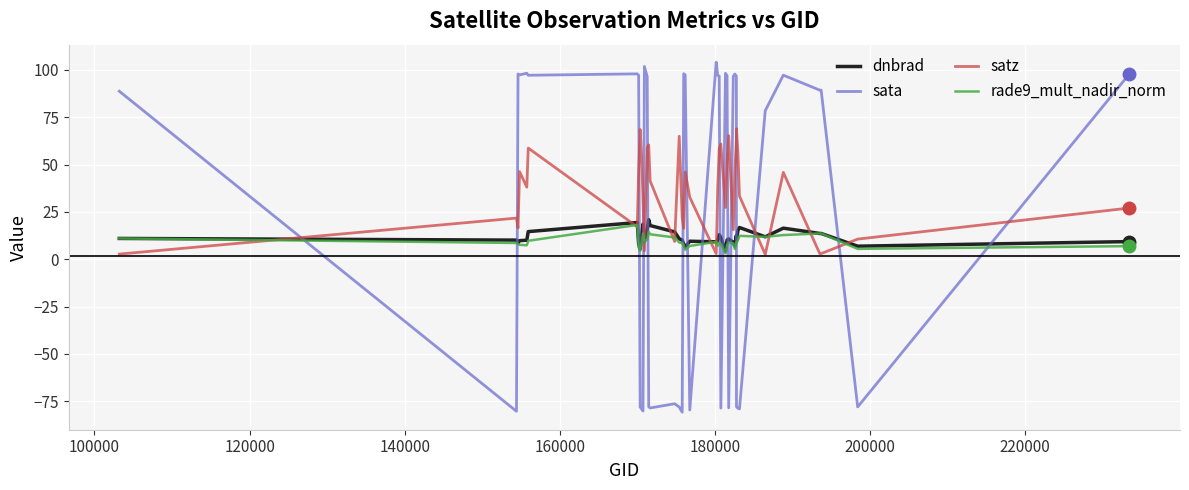

True or false: dnbrad and satz cross at least once.

True